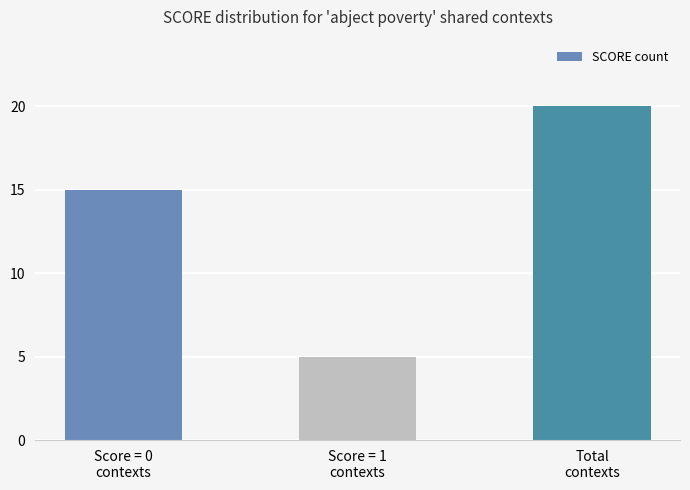

What position from the right is Total
contexts?

1